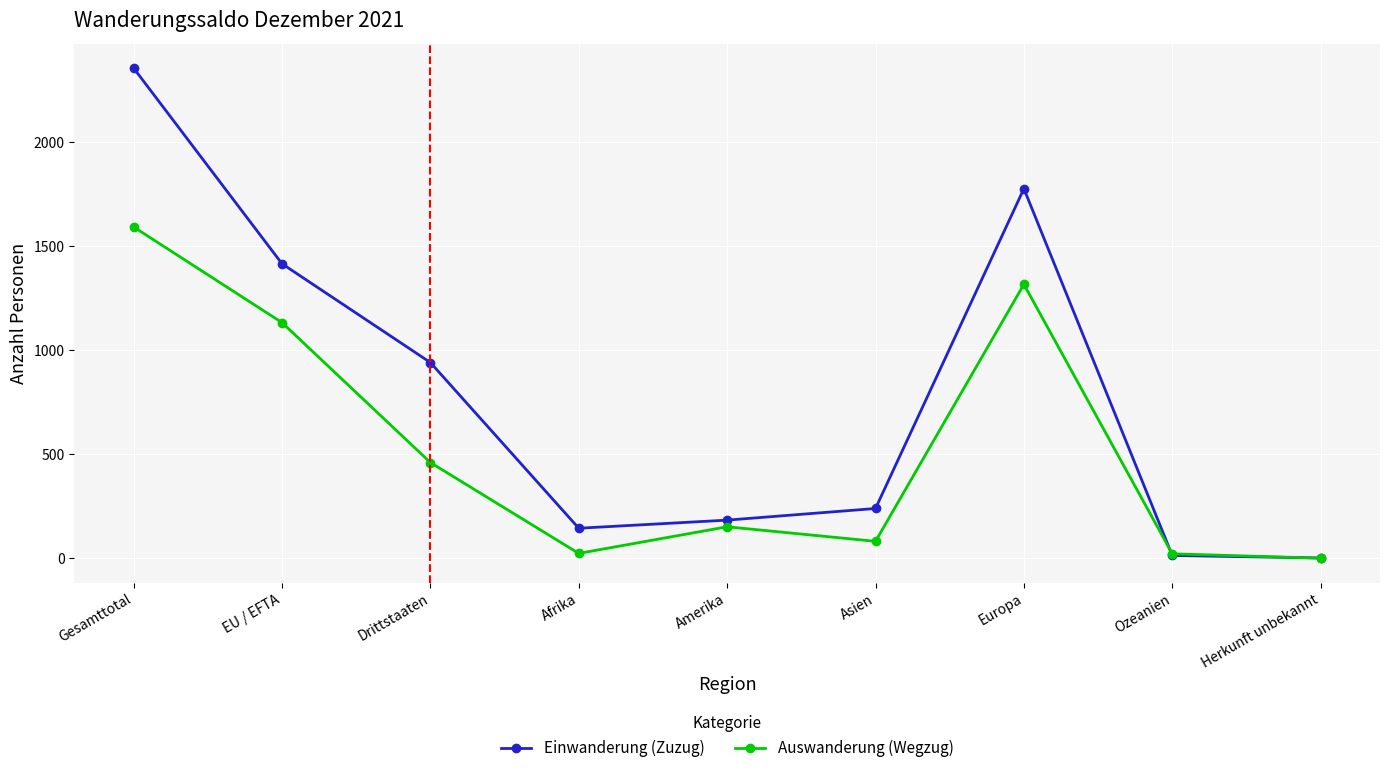

The Auswanderung (Wegzug) series shows 415 at EU / EFTA. True or false?

False